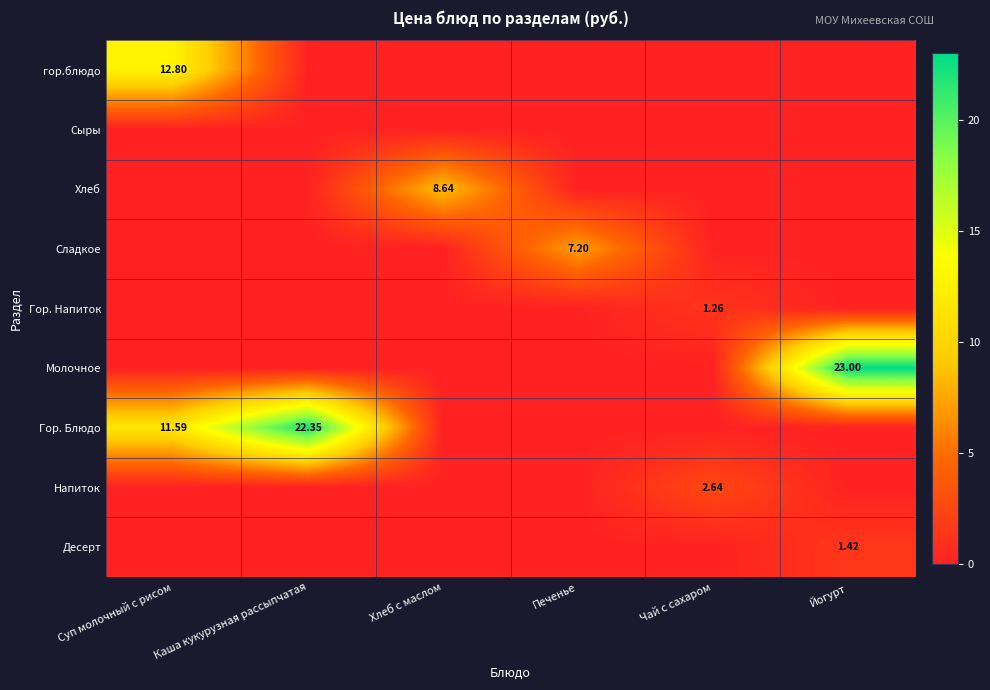

Which label corresponds to the largest value in the chart?

Йогурт